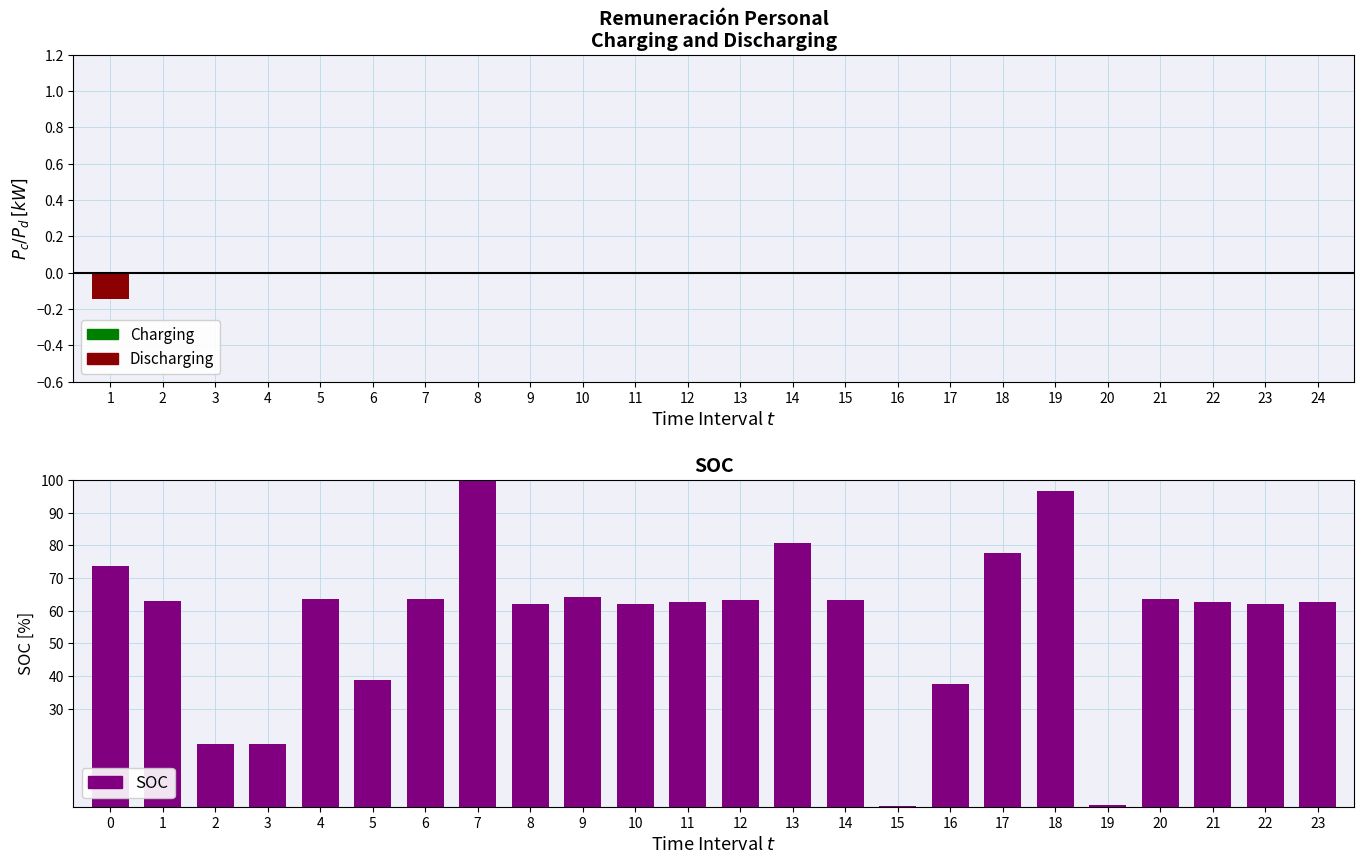

At 20, list the series in order from largest to smallest.

SOC, Charging, Discharging